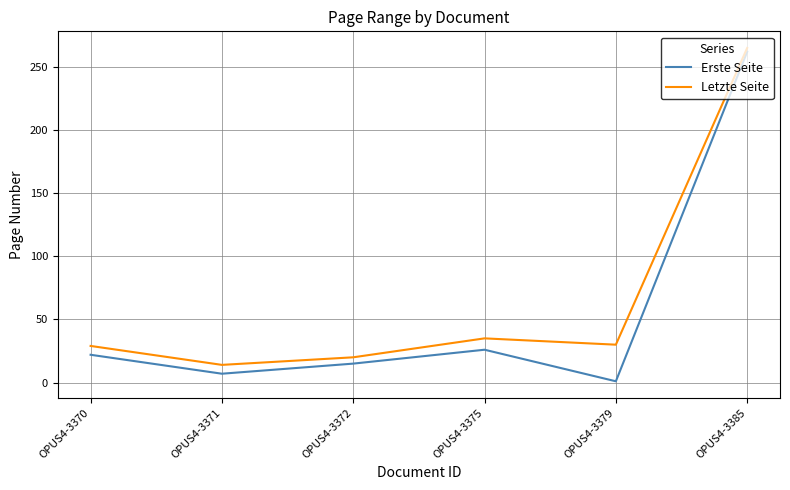

At which category is the sum across all series the highest?

OPUS4-3385